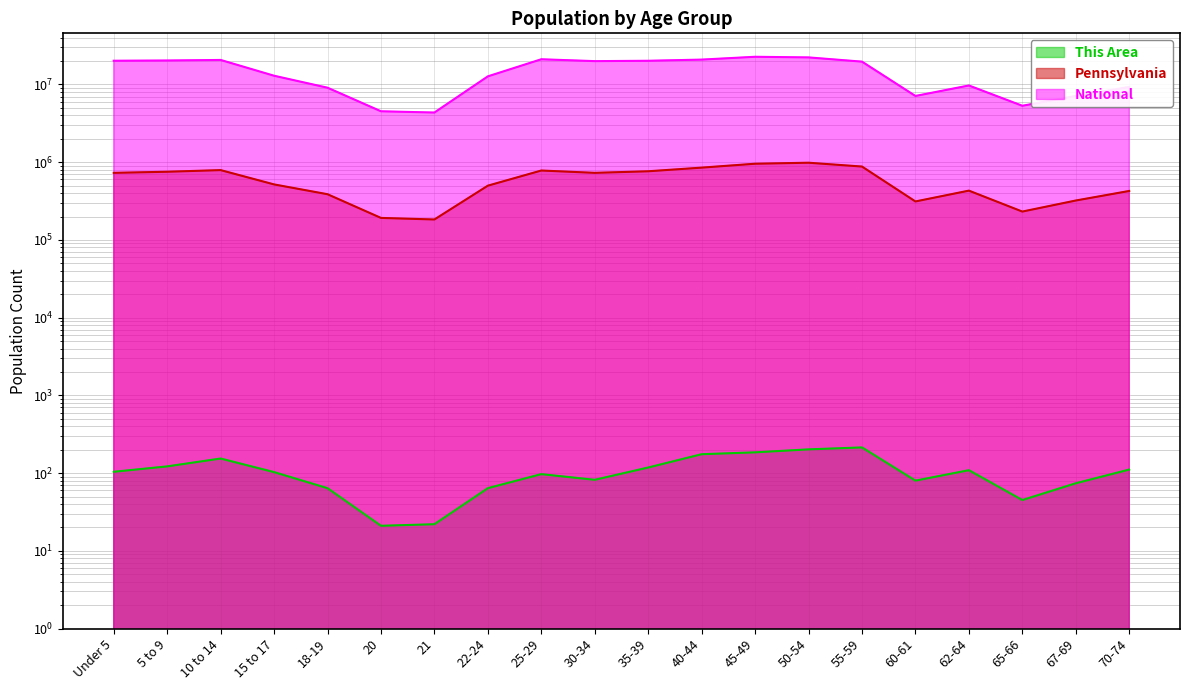

True or false: National has more than 2 points higher than both neighbors.

True